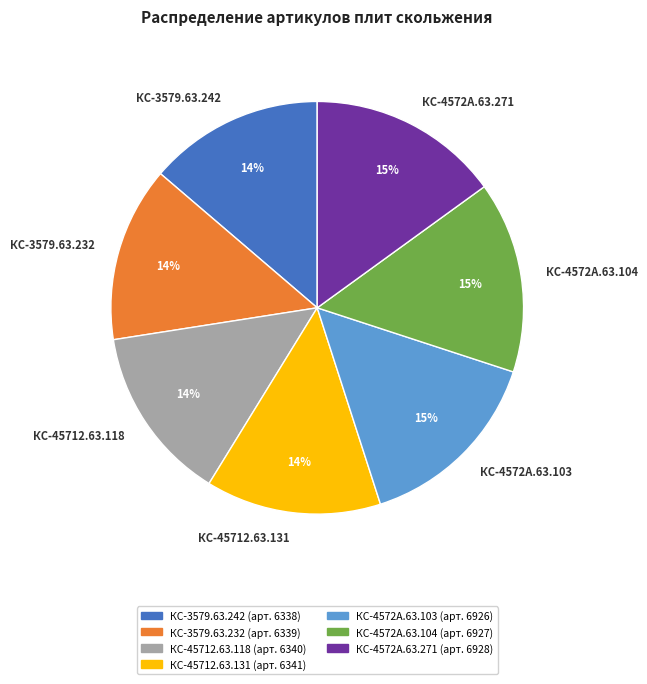

True or false: КС-3579.63.232 accounts for 14% of the total.

True